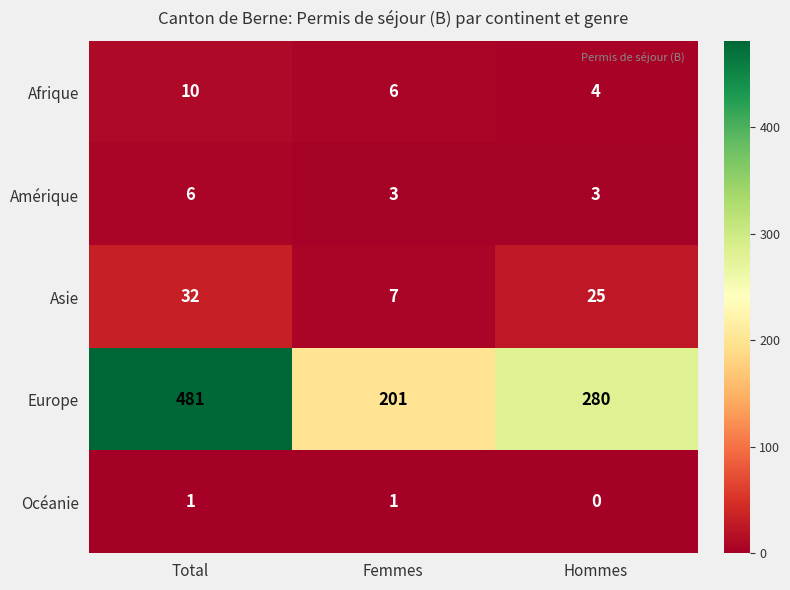

Count the Océanie values in the range 0 to 1.

3